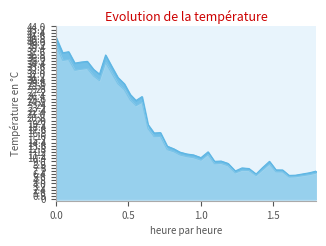

What is the minimum value shown in the chart?

5.6